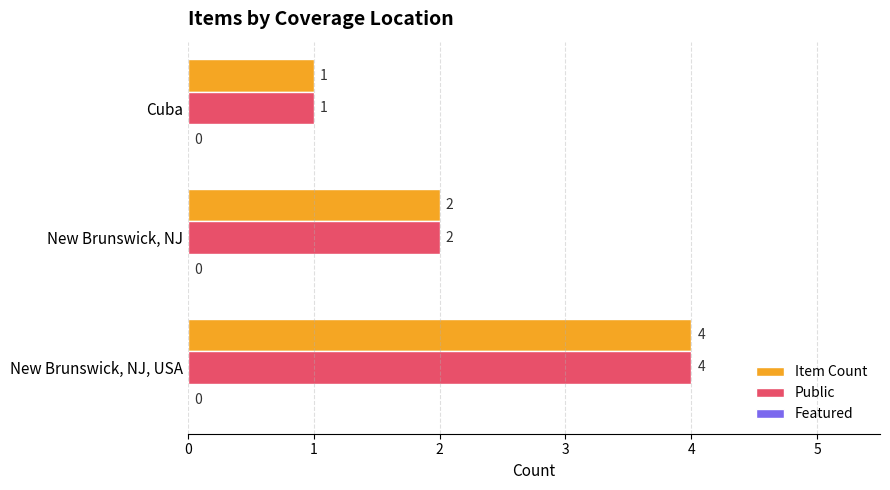

Is it true that Item Count equals 2 at New Brunswick, NJ?

True